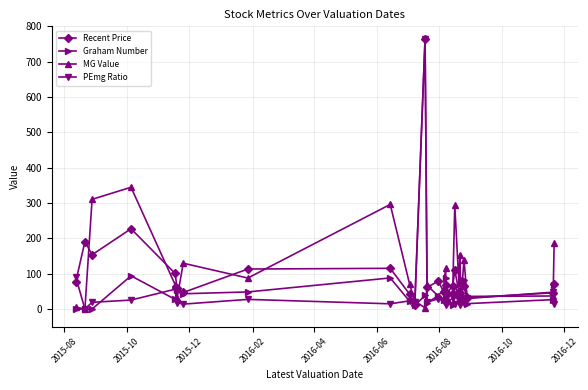

At how many categories does at least one series exceed 264?

5